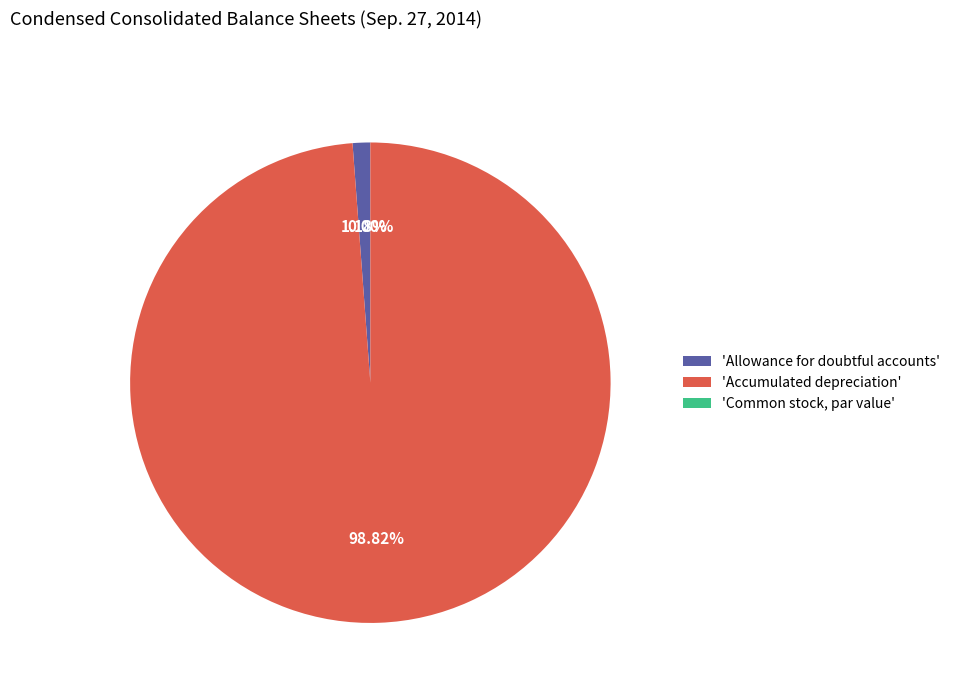

Which slice is the largest?

'Accumulated depreciation'